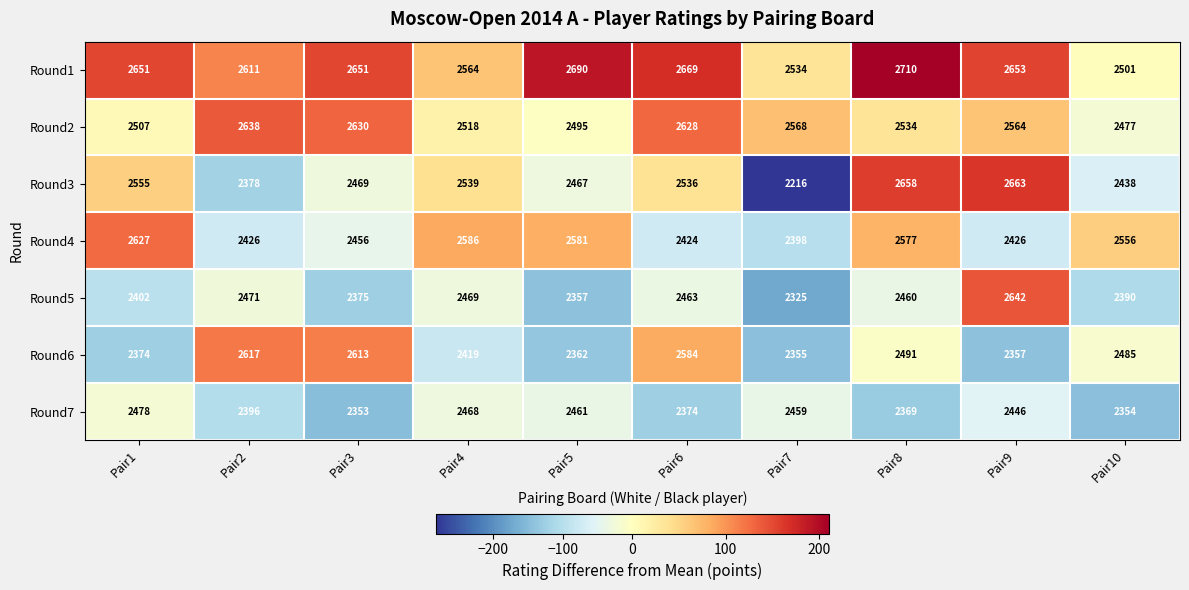

List the labels in order of Round5 value, largest first.

Pair9, Pair2, Pair4, Pair6, Pair8, Pair1, Pair10, Pair3, Pair5, Pair7